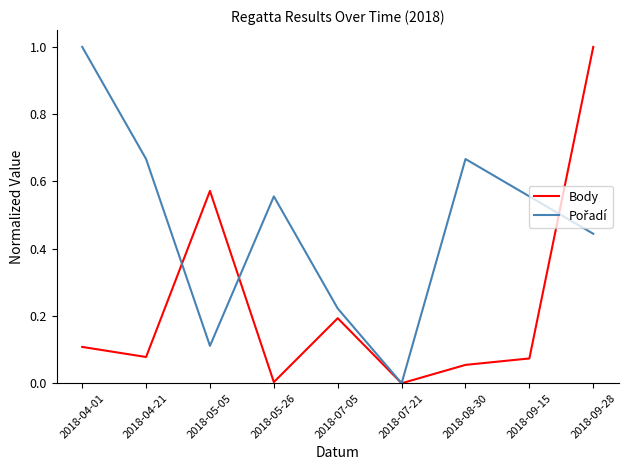

What is the spread (max minus min) of values at 2018-05-05?

0.5